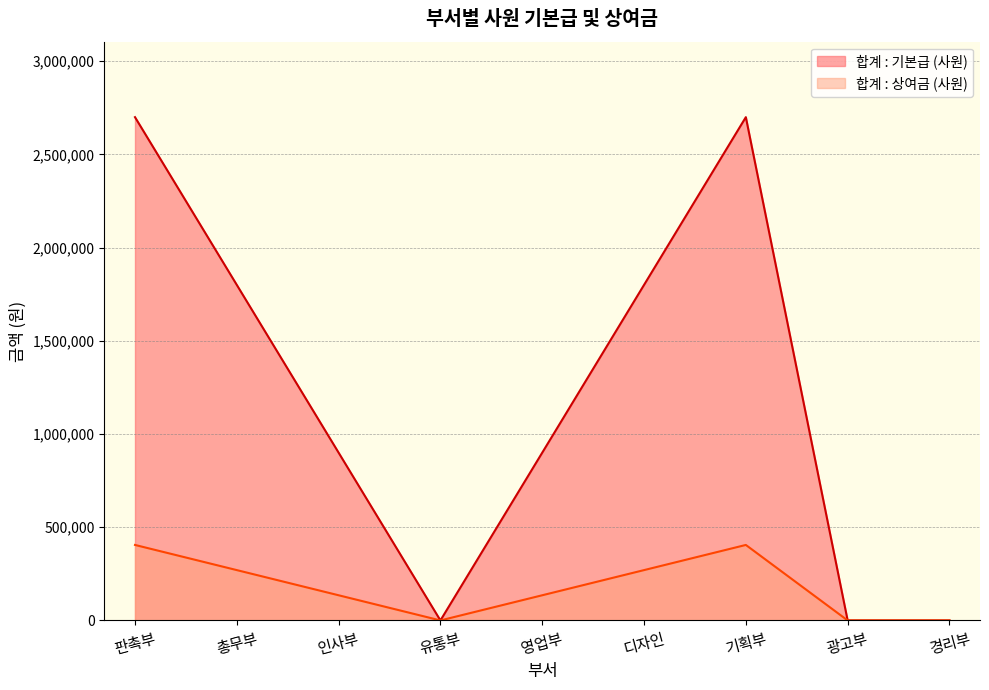

What is the label of the 9th point from the left?

경리부